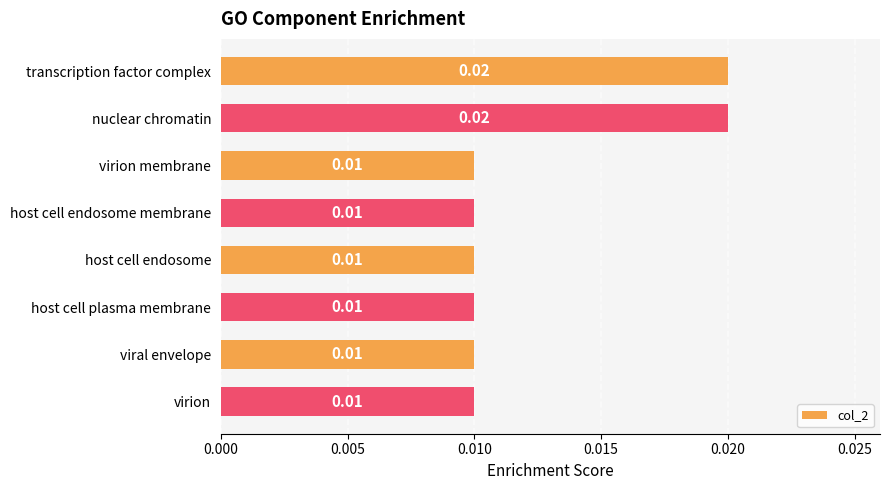

What is the label of the 4th bar from the top?

host cell endosome membrane